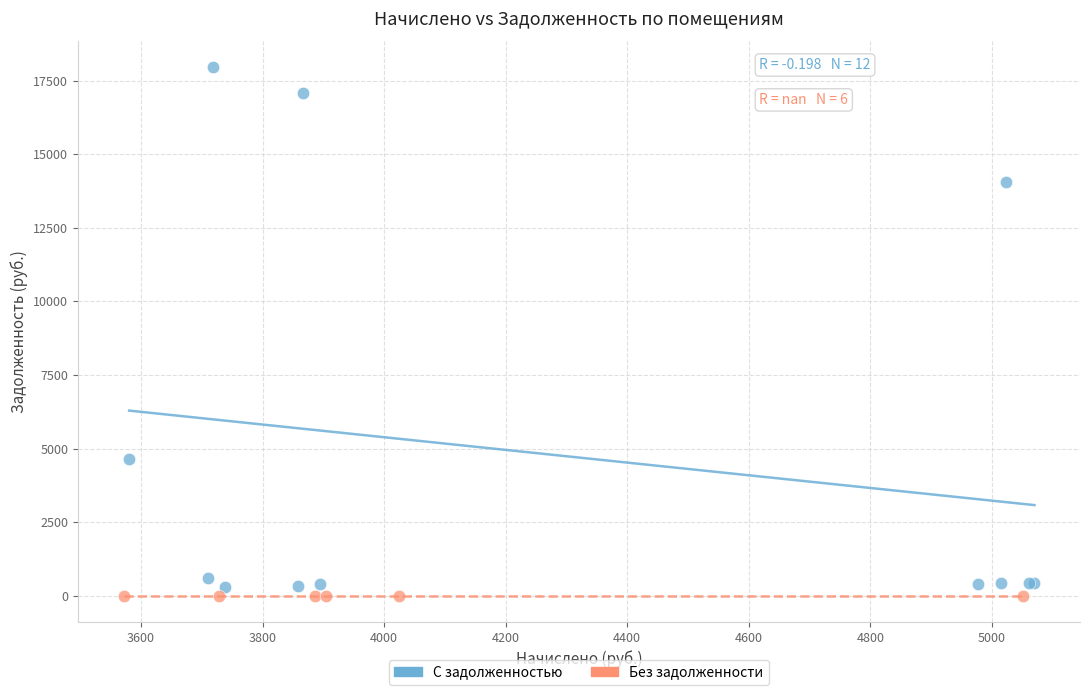

Which series contains the lowest Y value?

Без задолженности